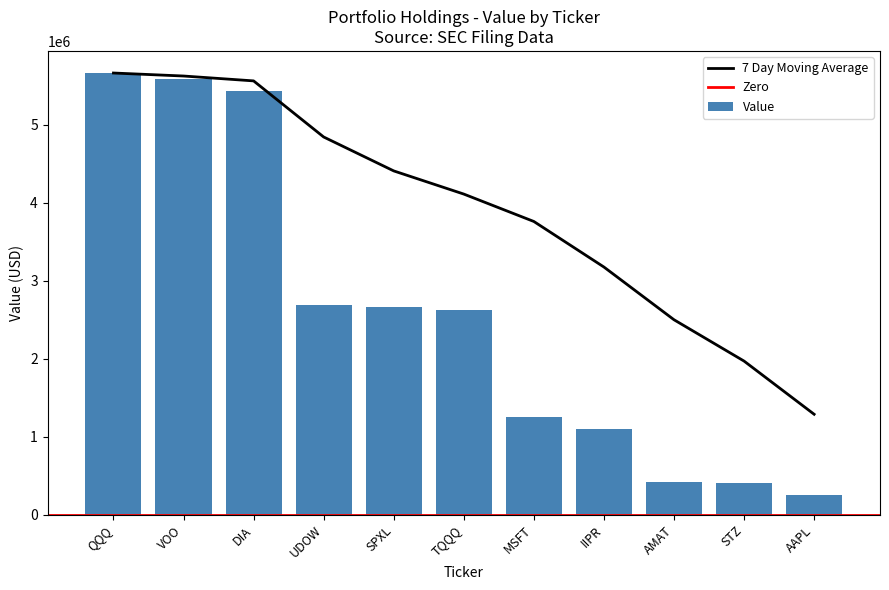

Reading right to left, what are all the values shown in this chart?

249000	408000	420000	1104000	1251000	2626000	2669000	2686000	5439000	5588000	5665000